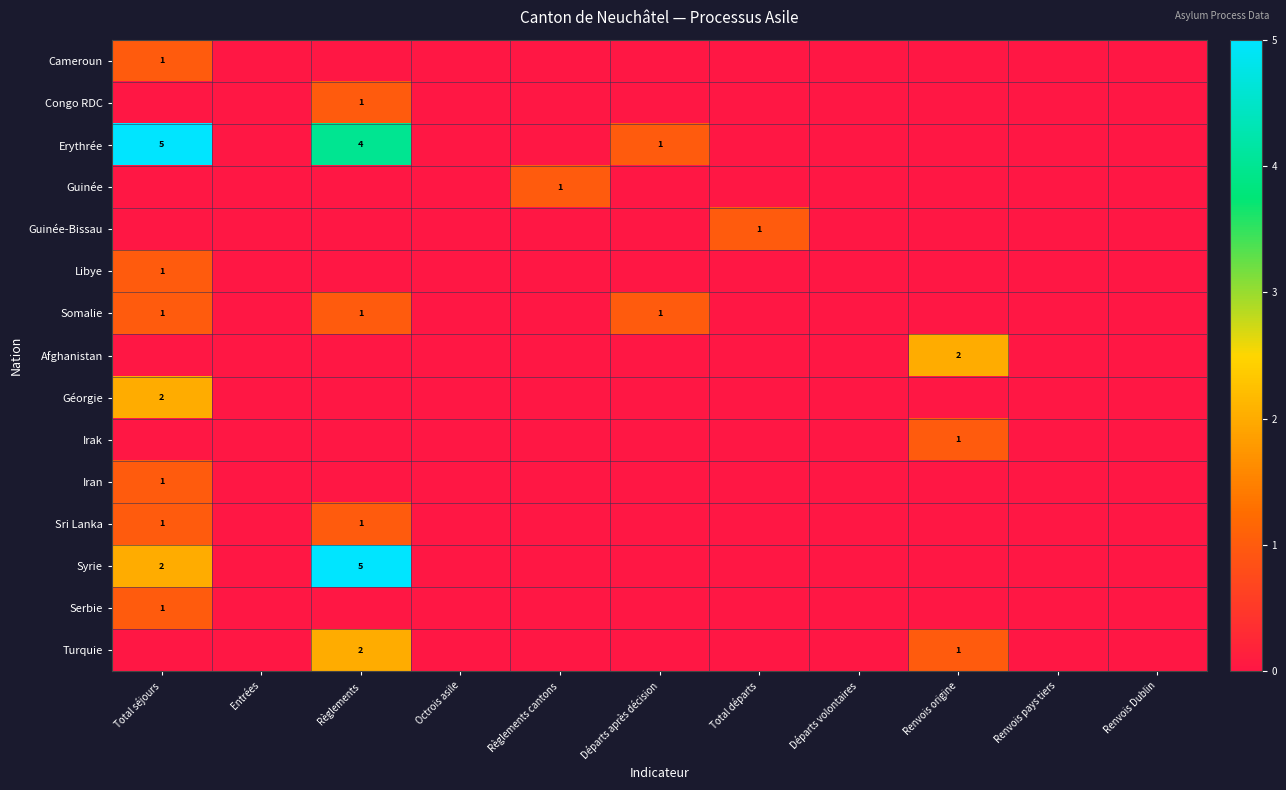

How many data points does each series have?

11